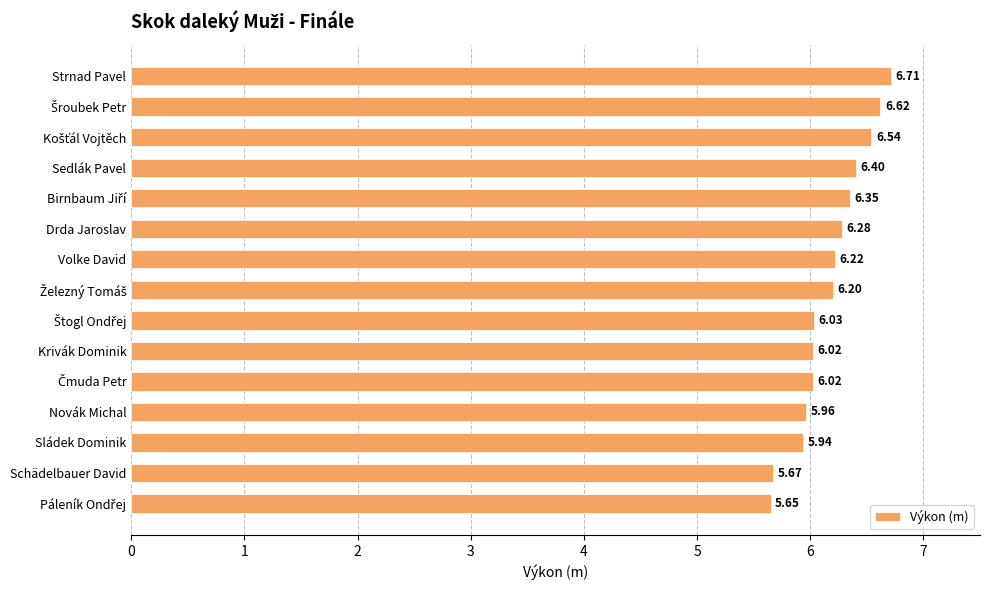

Which has a higher value, Krivák Dominik or Sedlák Pavel?

Sedlák Pavel